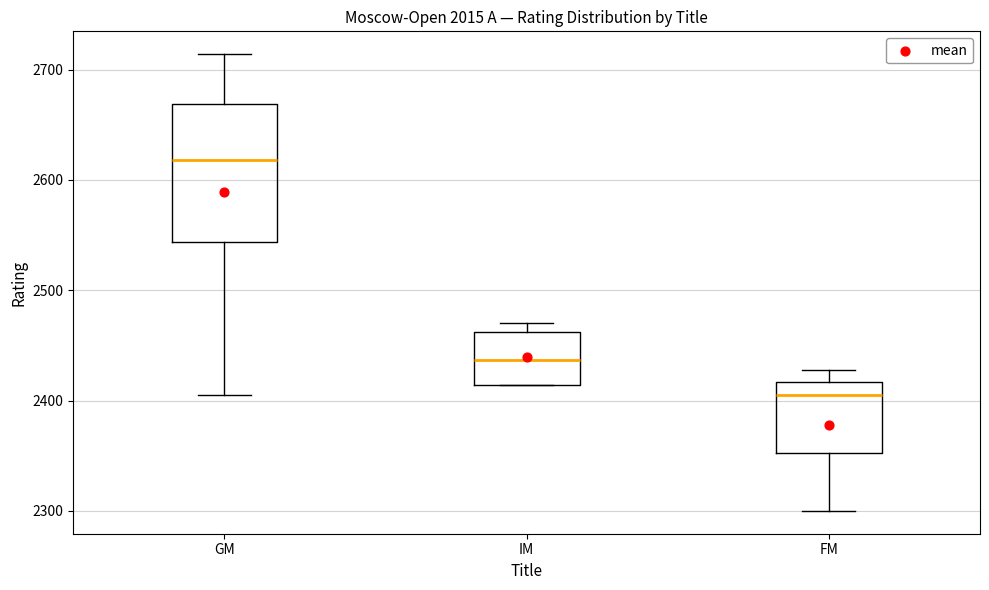

Reading left to right, transcribe this box plot: for each box, give where its median line is, the range the box spans, and where its two whiskers end, as read against the y-axis. The values are not printed on the chart, so give them approximately, as read against the axis.

GM: median 2620, box 2540 to 2670, whiskers 2410 to 2710
IM: median 2440, box 2410 to 2460, whiskers 2410 to 2470
FM: median 2410, box 2350 to 2420, whiskers 2300 to 2430